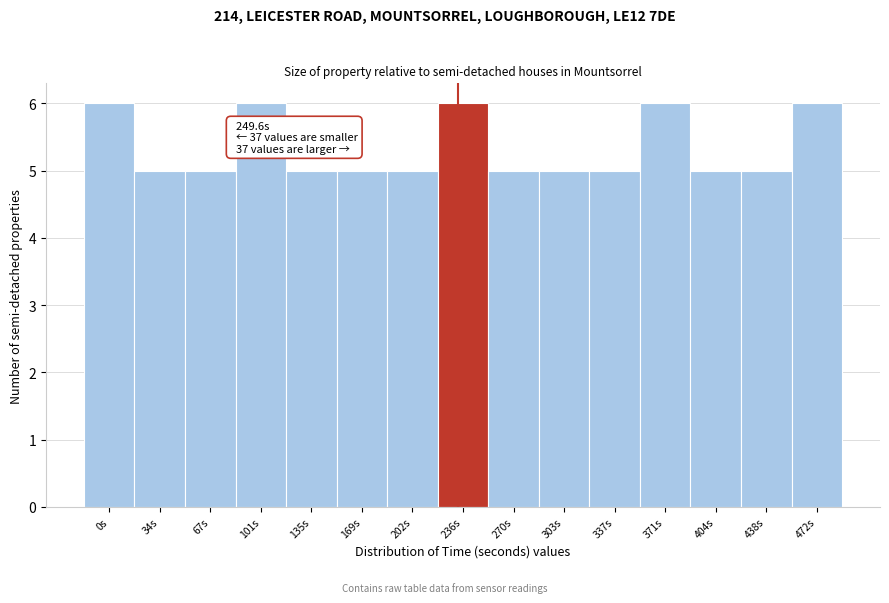

Reading left to right, what are all the values shown in this chart?

0s=6	34s=5	67s=5	101s=6	135s=5	169s=5	202s=5	236s=6	270s=5	303s=5	337s=5	371s=6	404s=5	438s=5	472s=6